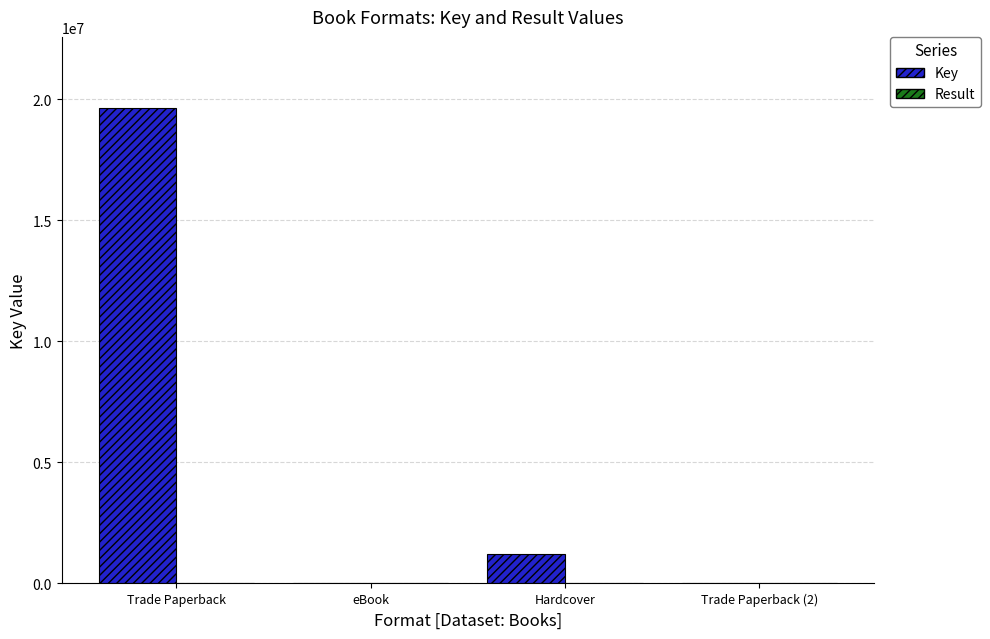

True or false: Key has a value of 1197181 at Hardcover.

True